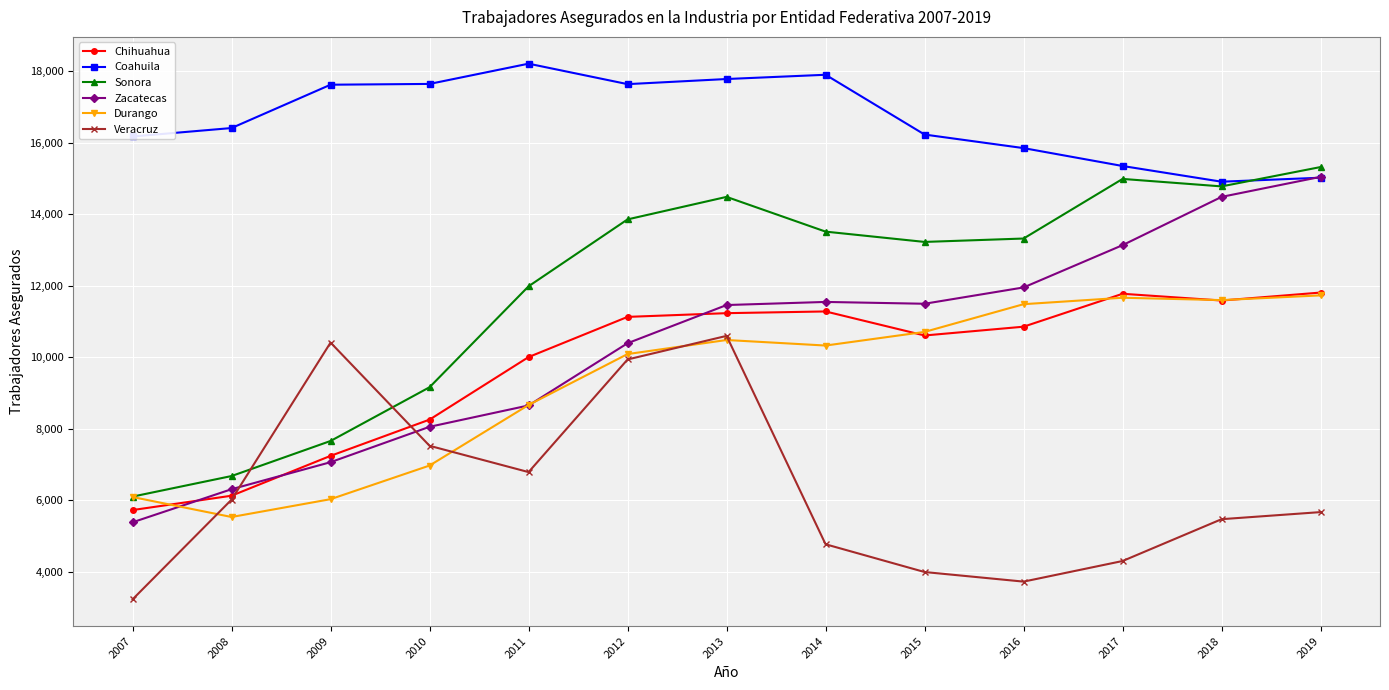

Which category has the lowest value in the Durango series?

2008